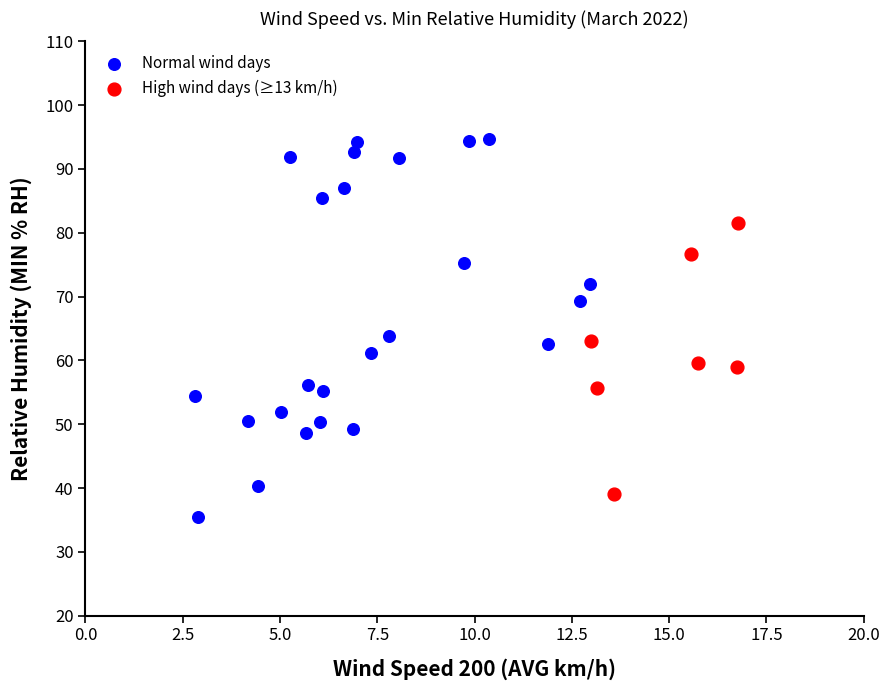

Which series has the largest Y range (max minus min)?

Normal wind days